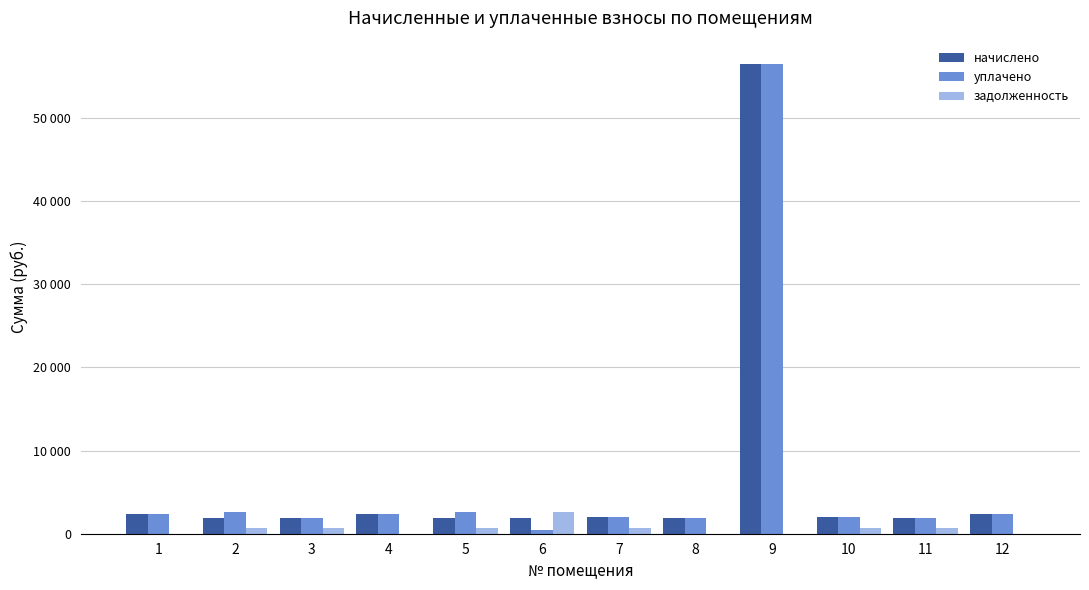

Which series has the largest total across all categories?

начислено